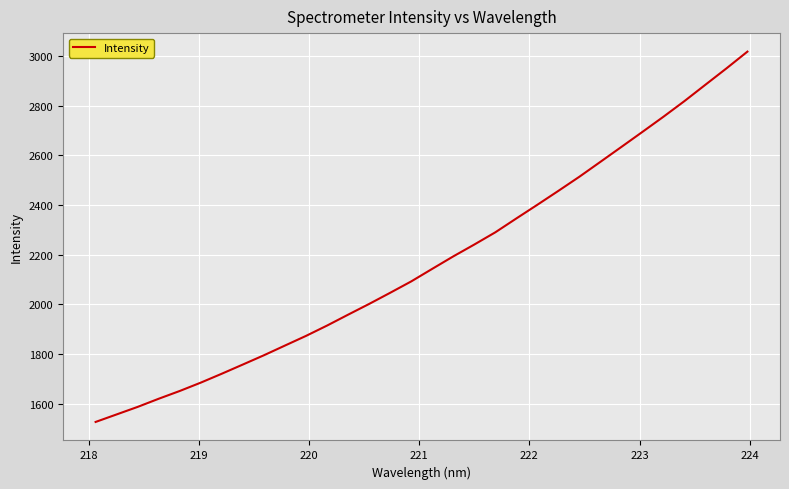

What is the maximum value shown in the chart?

3018.3